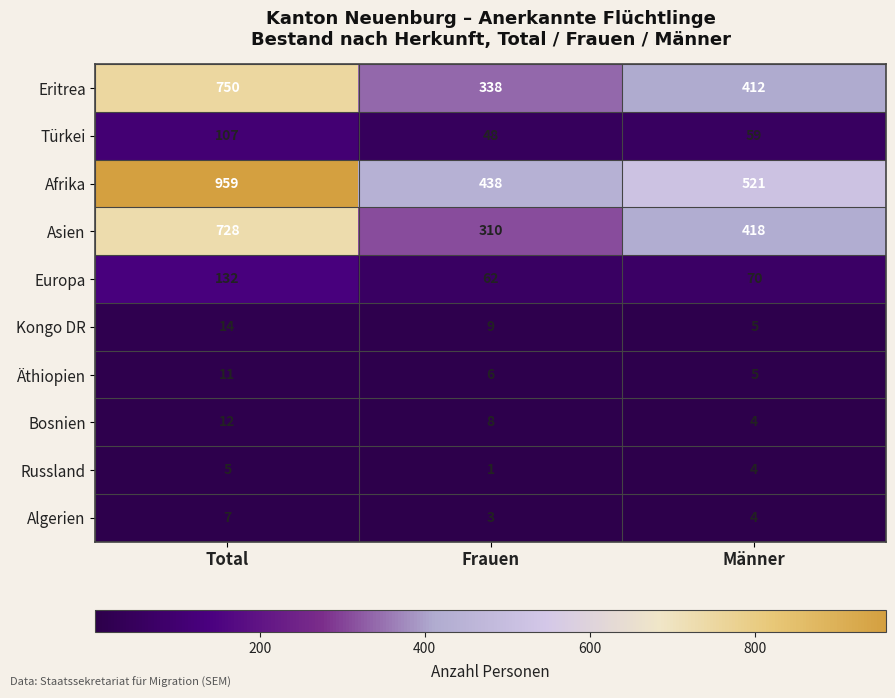

What is the sum of all Asien values?

1456